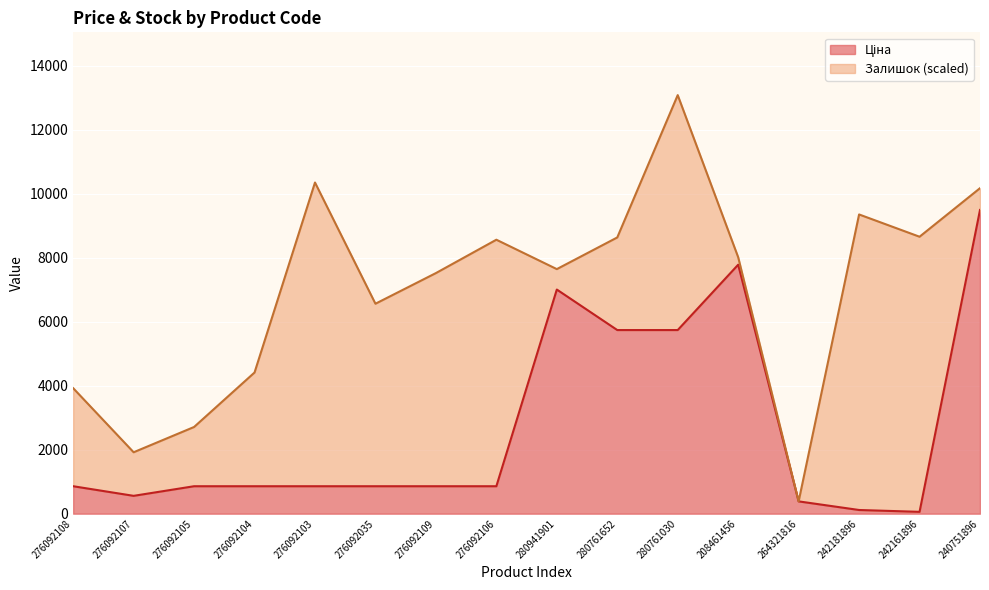

Between 276092035 and 242181896, which is larger?

276092035